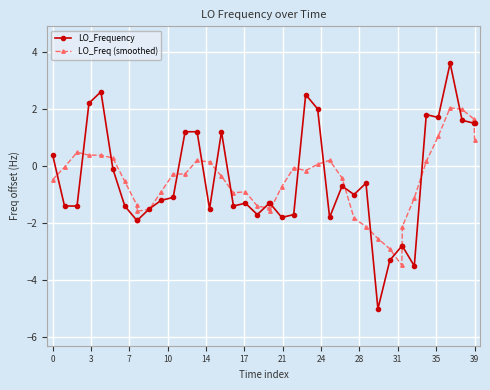

Which series has the largest range (max minus min)?

LO_Frequency